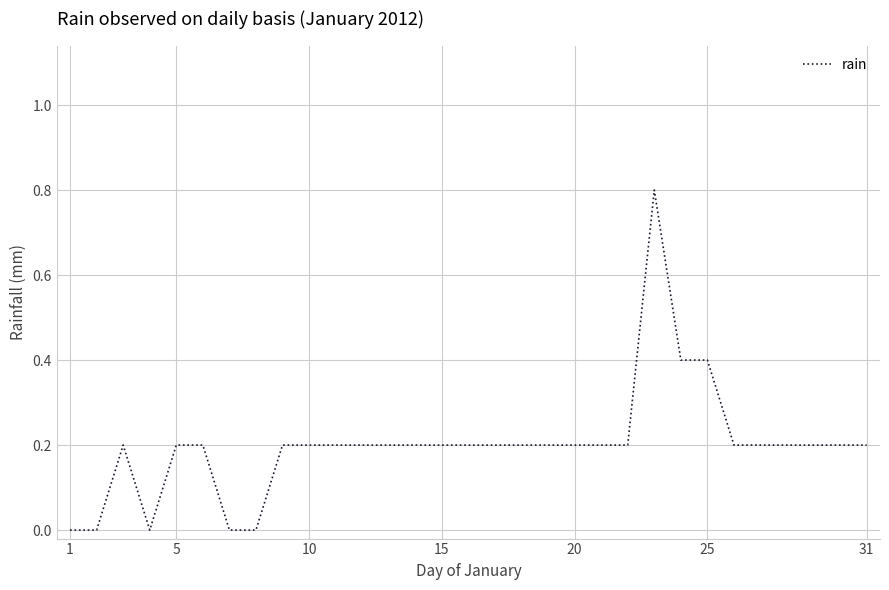

How many lines are shown in the chart?

1